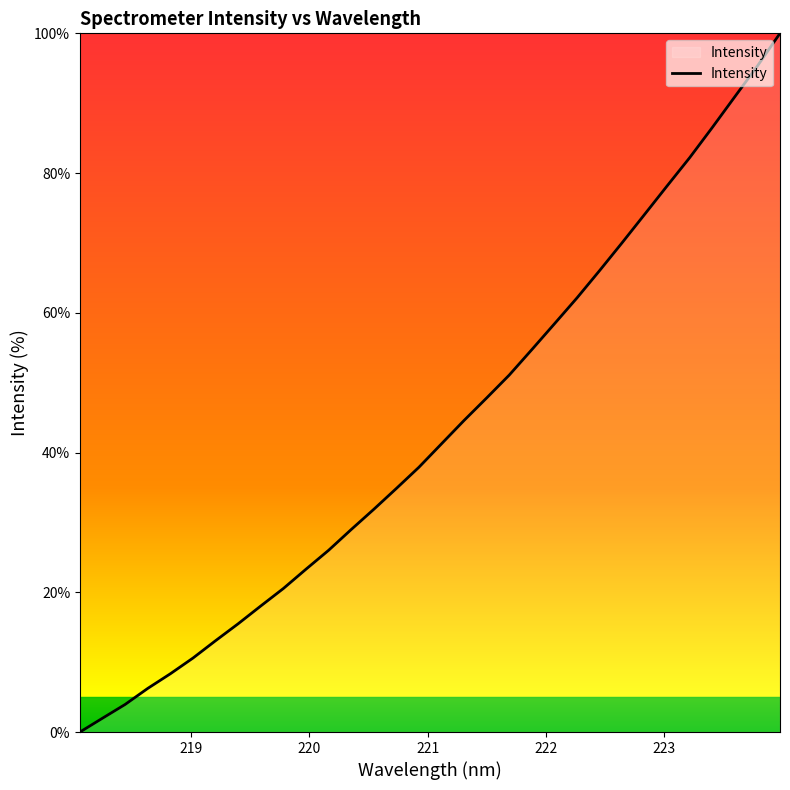

What is the difference between the maximum and minimum values?

100.0